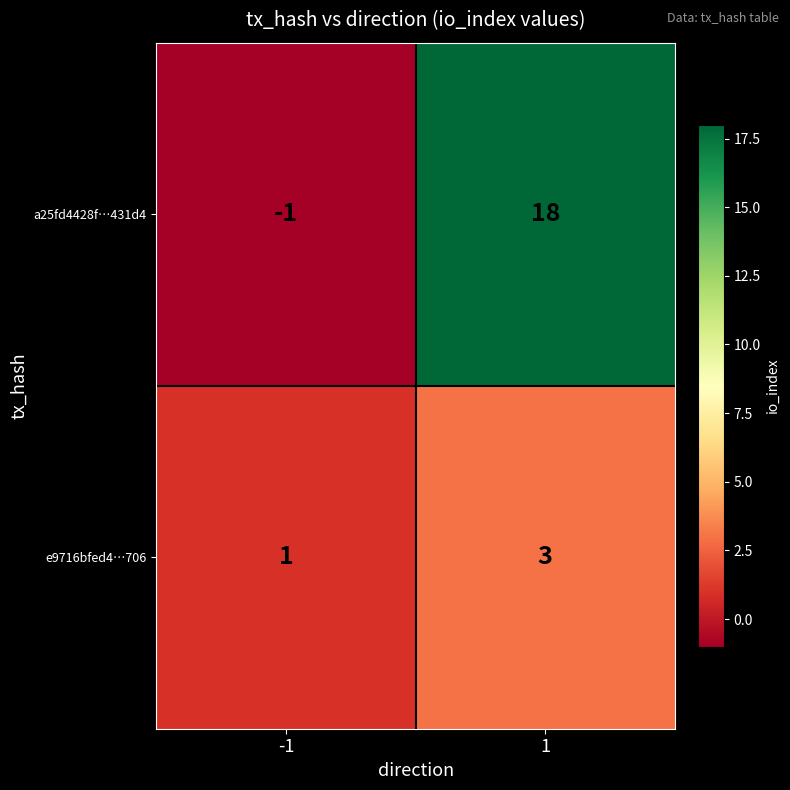

What is the sum of all e9716bfed4…706 values?

4